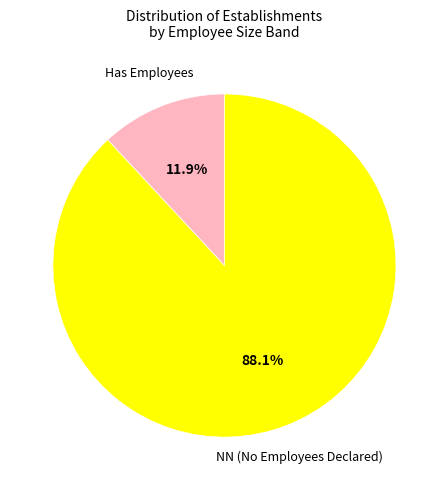

Does any single category account for the majority?

Yes